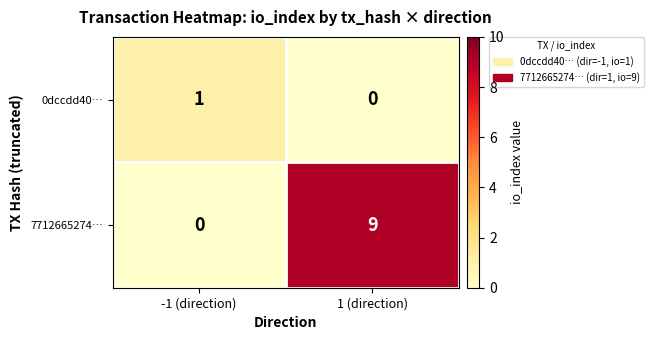

At -1 (direction), list the series in order from smallest to largest.

7712665274…, 0dccdd40…